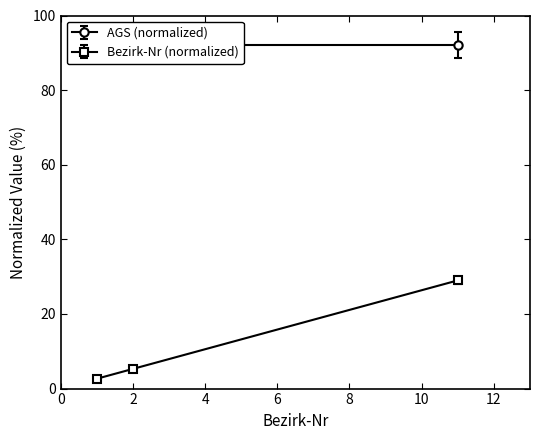

What is the greatest value displayed?

29.0